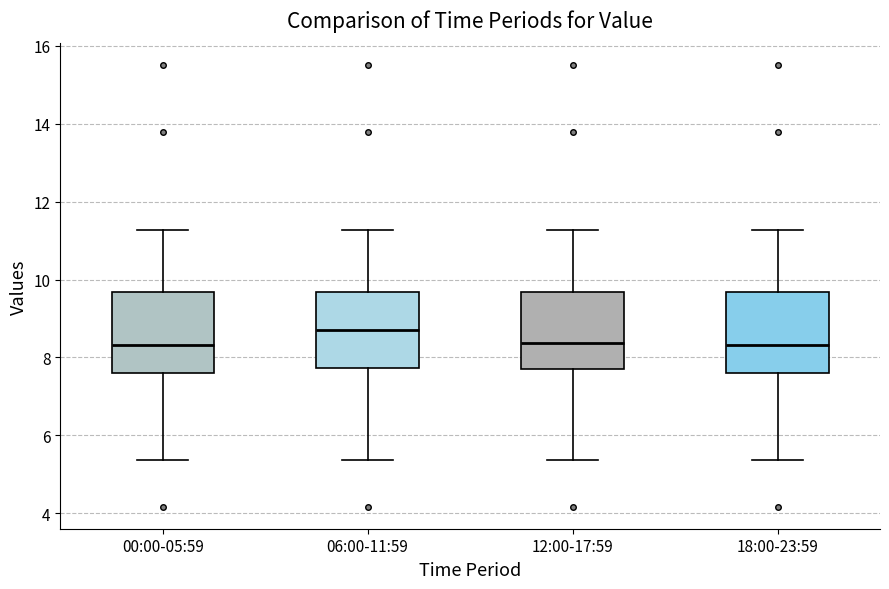

Where does the median line of the box for 06:00-11:59 sit on the y-axis? The values are not printed on the chart, so give them approximately, as read against the axis.

8.8